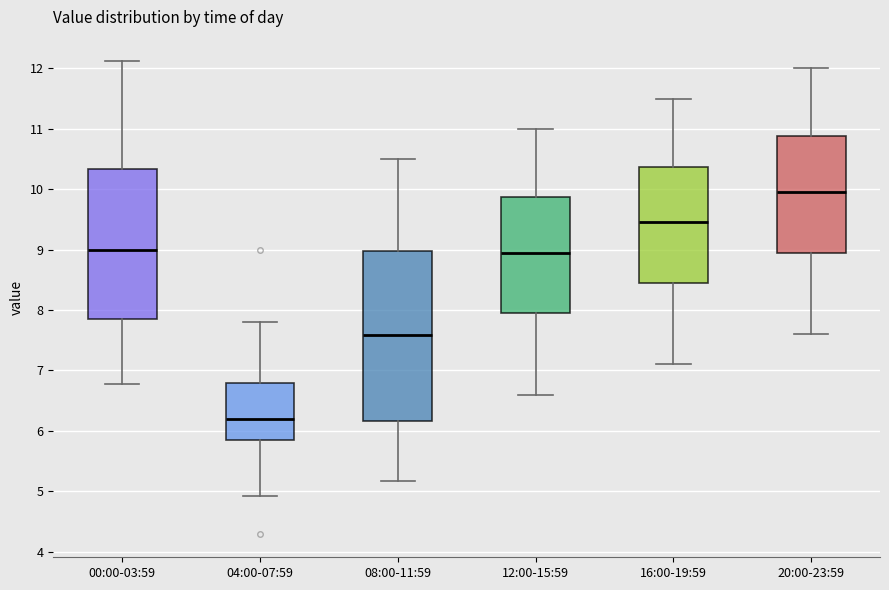

Which box is the tallest, from its lower edge to its upper edge?

08:00-11:59